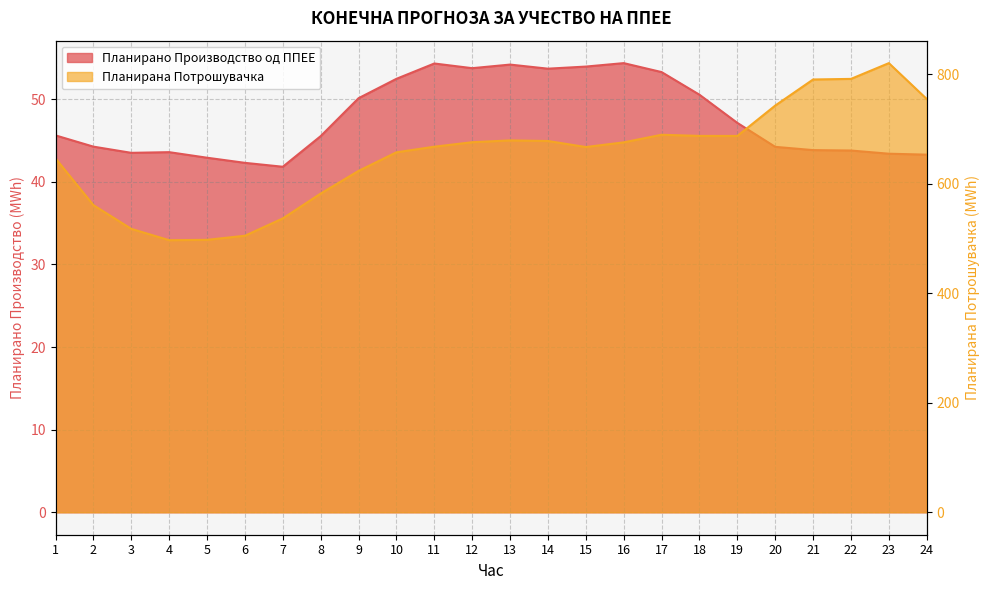

Reading left to right, list all the values displayed in this chart.

Планирано Производство од ППЕЕ: 45.6	44.3	43.5	43.6	42.9	42.3	41.8	45.5	50.1	52.5	54.3	53.8	54.2	53.7	54.0	54.4	53.3	50.6	47.1	44.2	43.9	43.8	43.4	43.3
Планирана Потрошувачка: 646.6	561.2	517.8	497.1	497.7	505.2	536.9	582.3	623.7	657.7	667.9	676.1	679.4	678.3	667.3	675.9	689.7	687.7	687.6	743.1	790.7	791.8	820.6	755.1